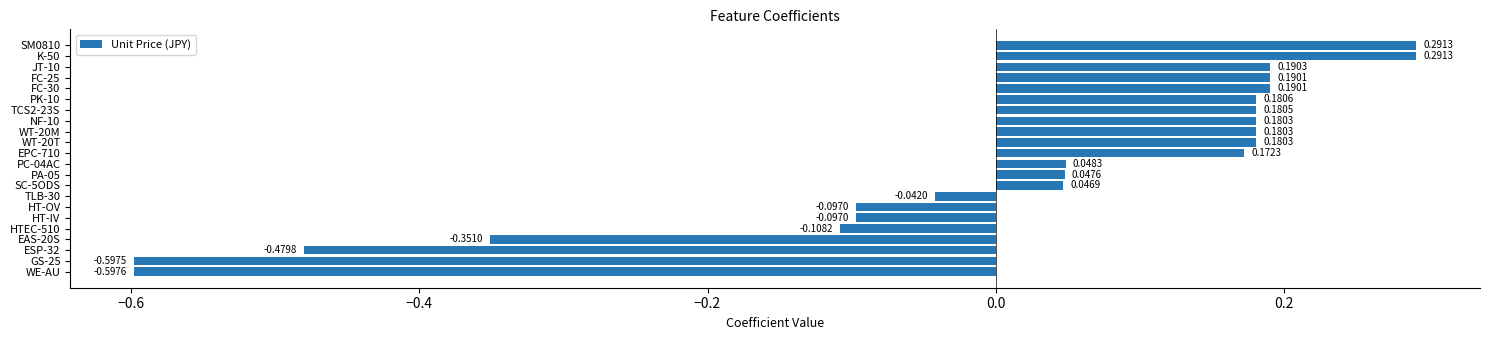

How many data points does each series have?

22